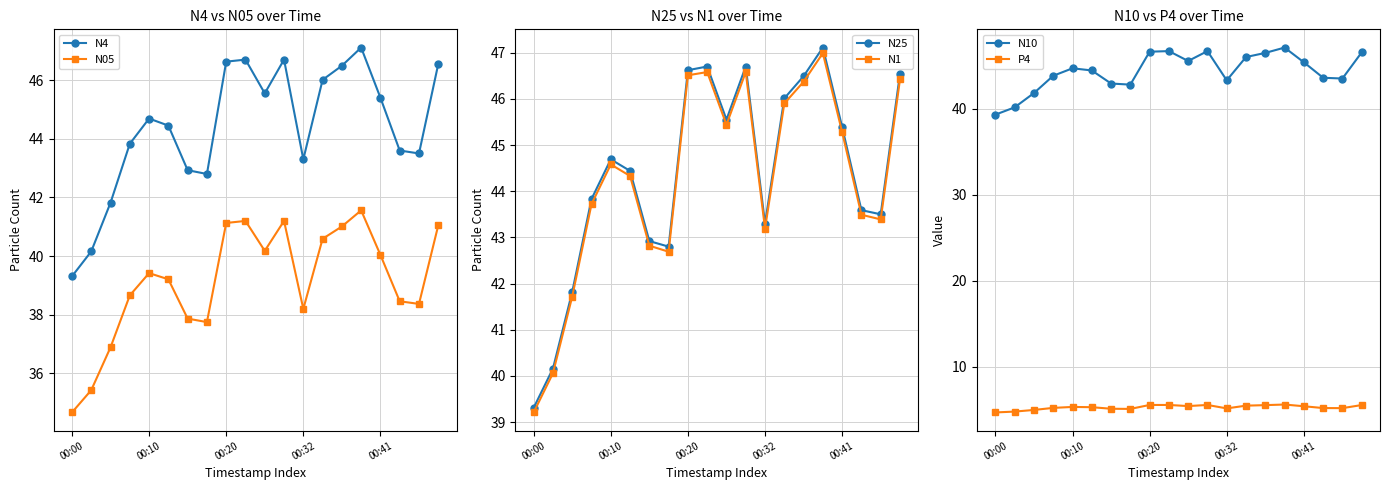

At which category is the sum across all series the highest?

15